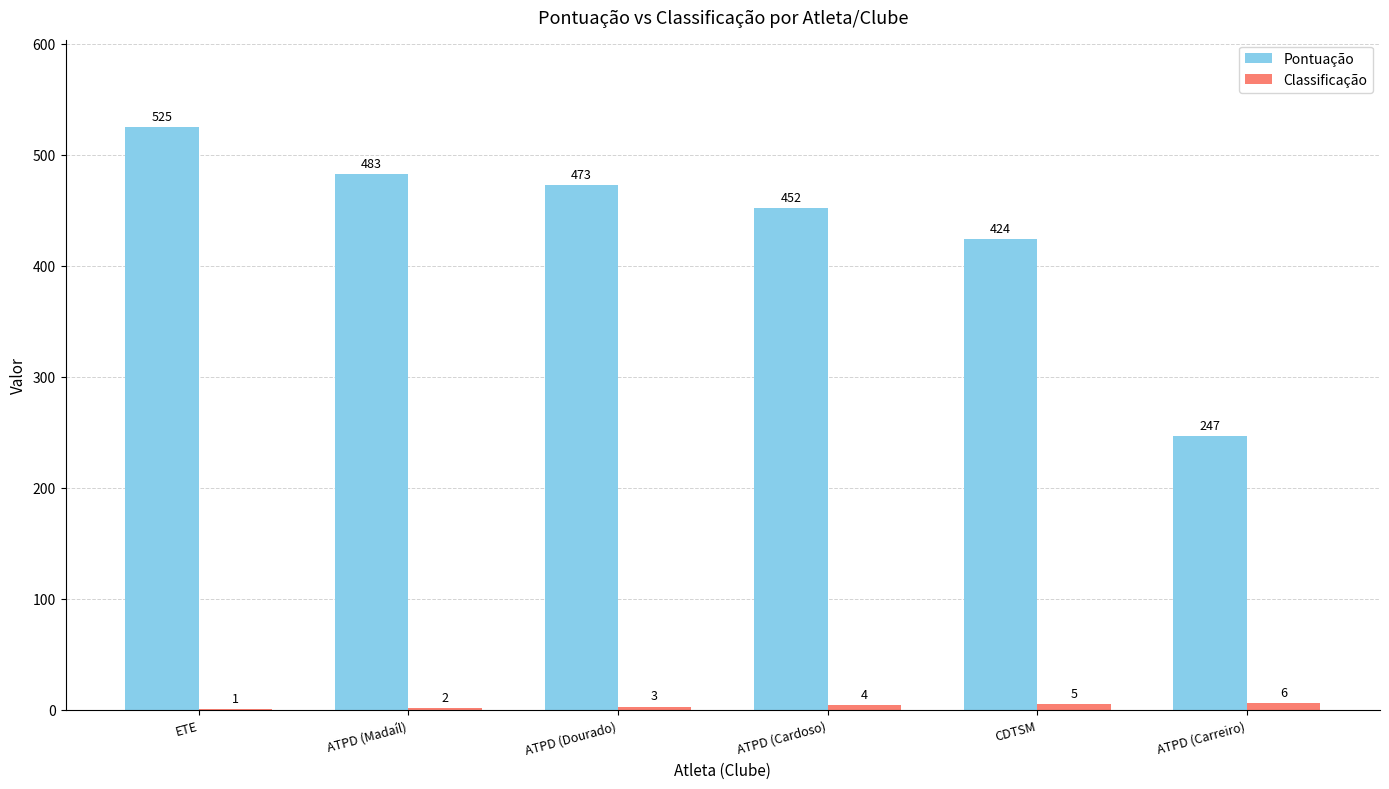

What is the maximum value for Pontuação?

525